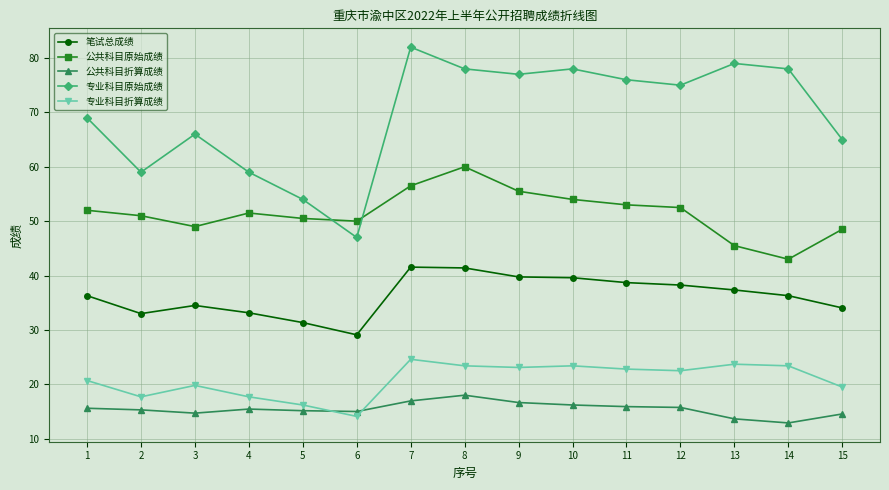

Which series has the largest range (max minus min)?

专业科目原始成绩